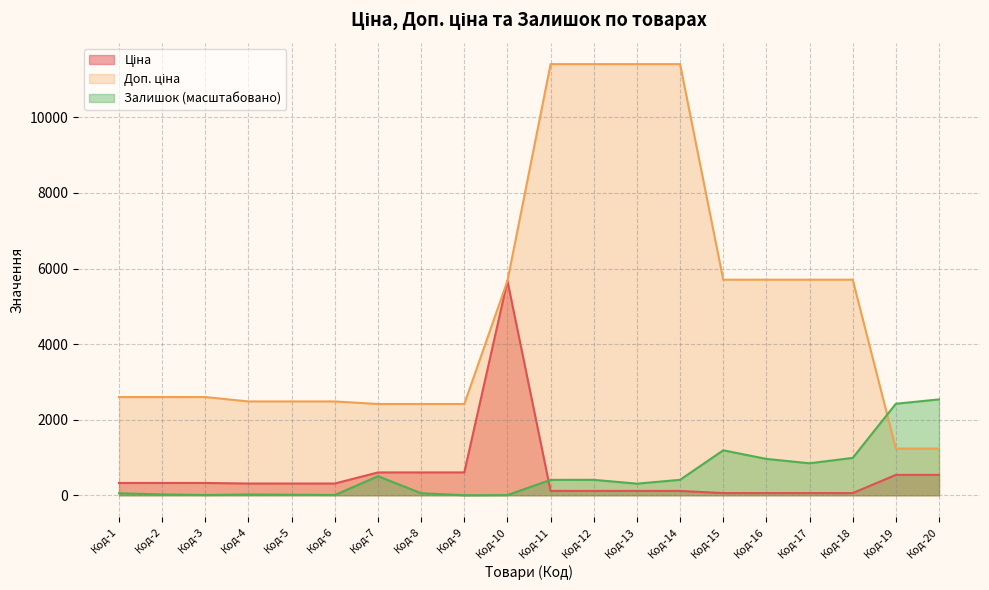

At which label is Доп. ціна closest to 6322?

Код-15